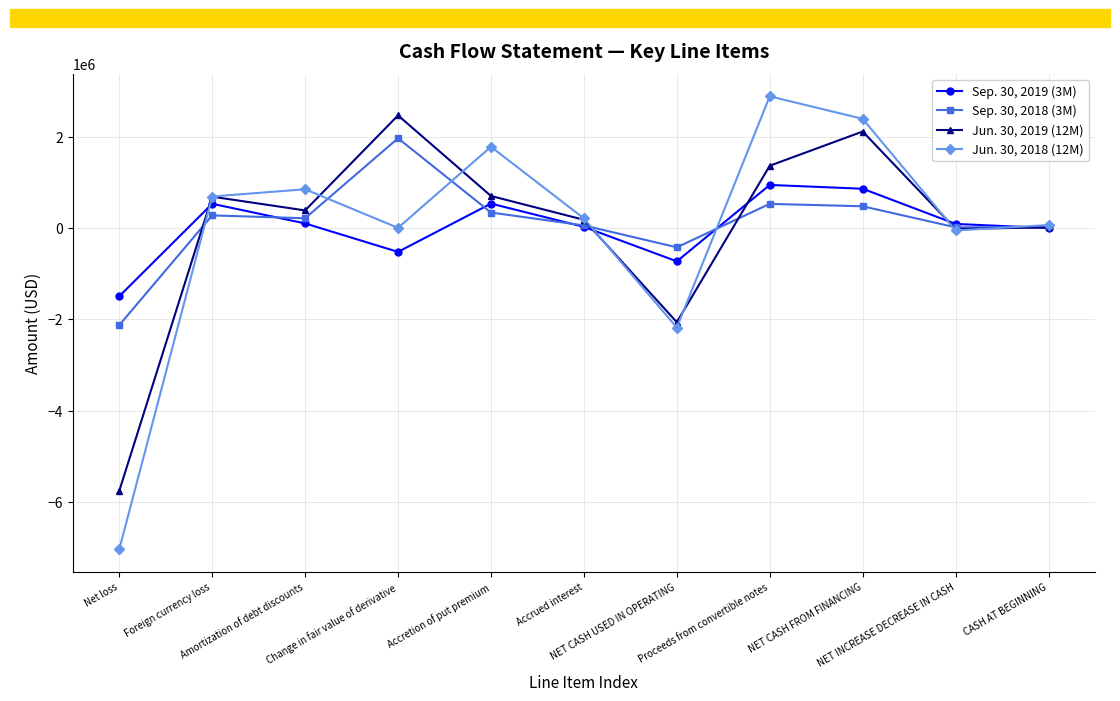

What position from the left is Foreign currency loss?

2